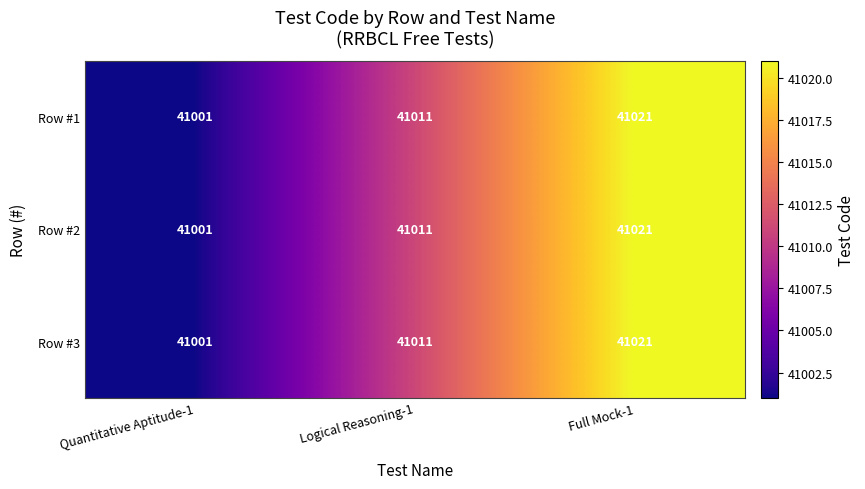

What is the total value across all series at Quantitative Aptitude-1?

123003